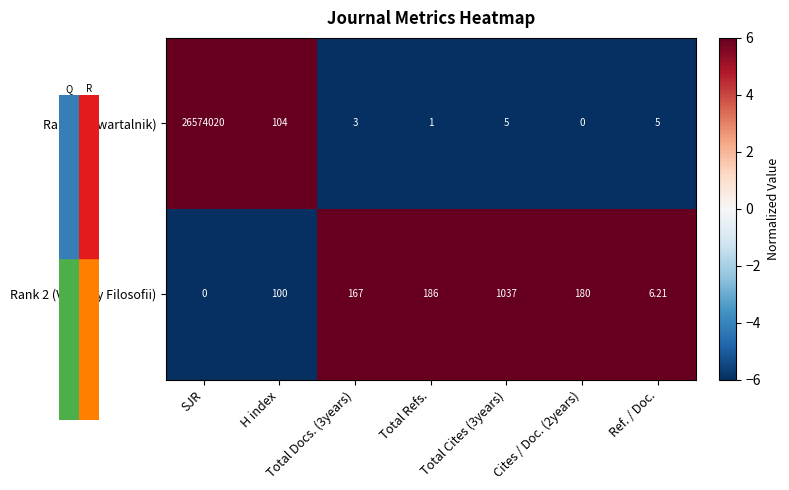

At which category does the chart reach its peak across all series?

SJR